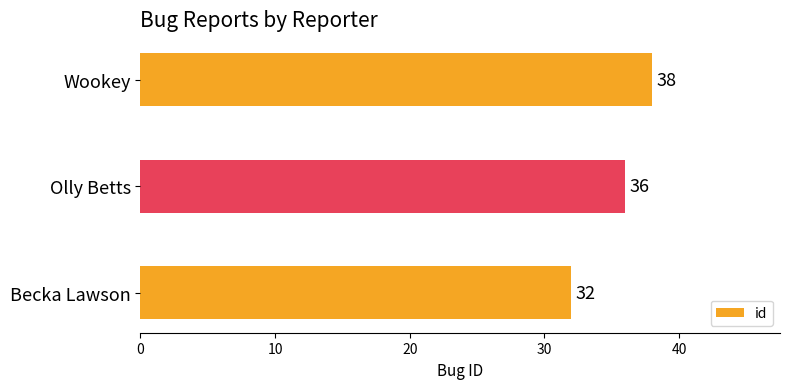

Reading top to bottom, extract all data points from this chart.

Wookey=38	Olly Betts=36	Becka Lawson=32